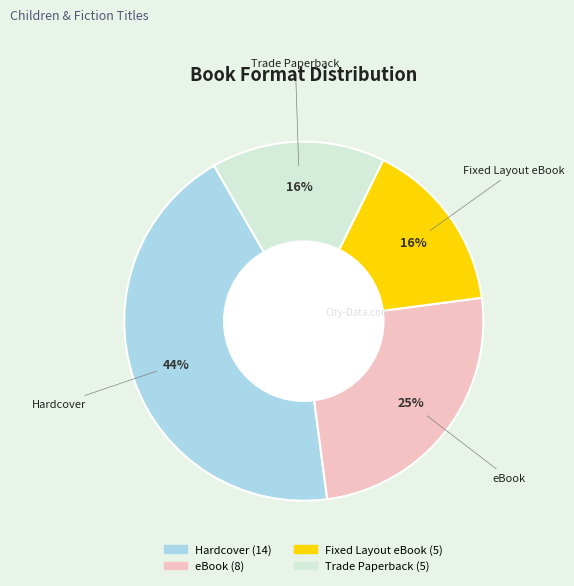

To the nearest percent, what is the combined percentage of eBook and Trade Paperback?

41%